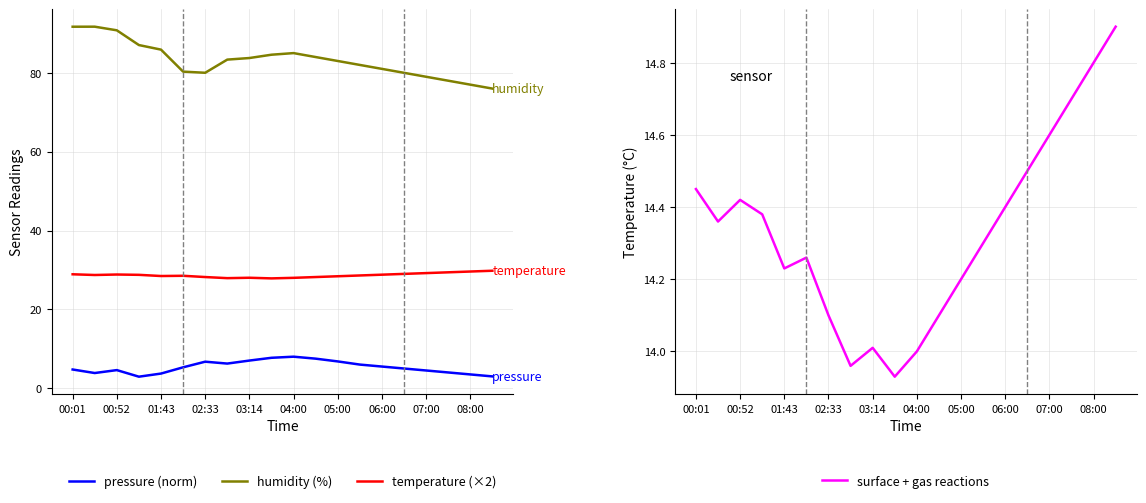

Is it true that humidity (%) equals 37.2 at 06:00?

False